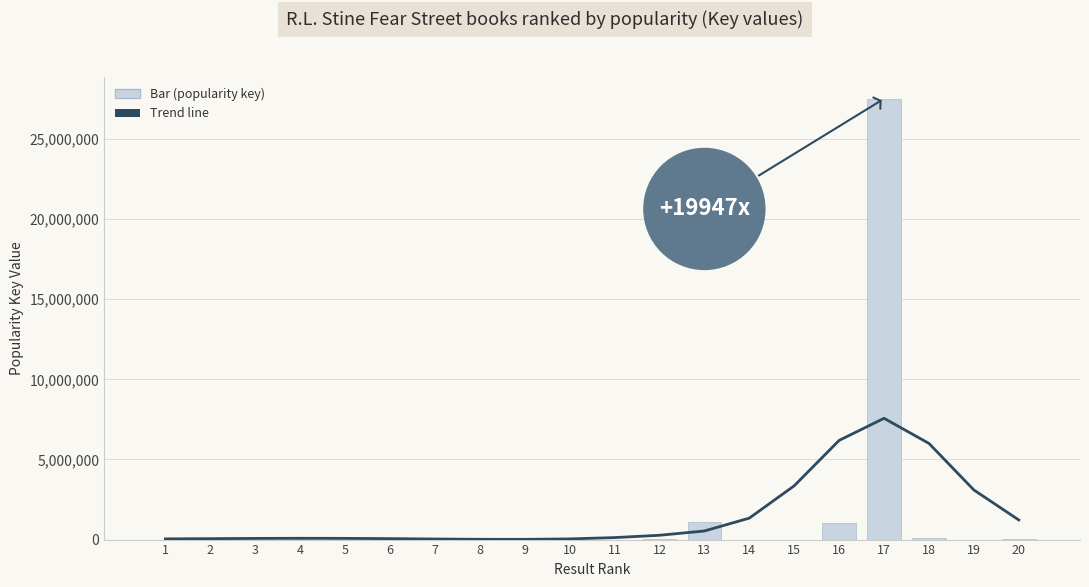

The Trend line series shows 2139287.4 at 20. True or false?

False